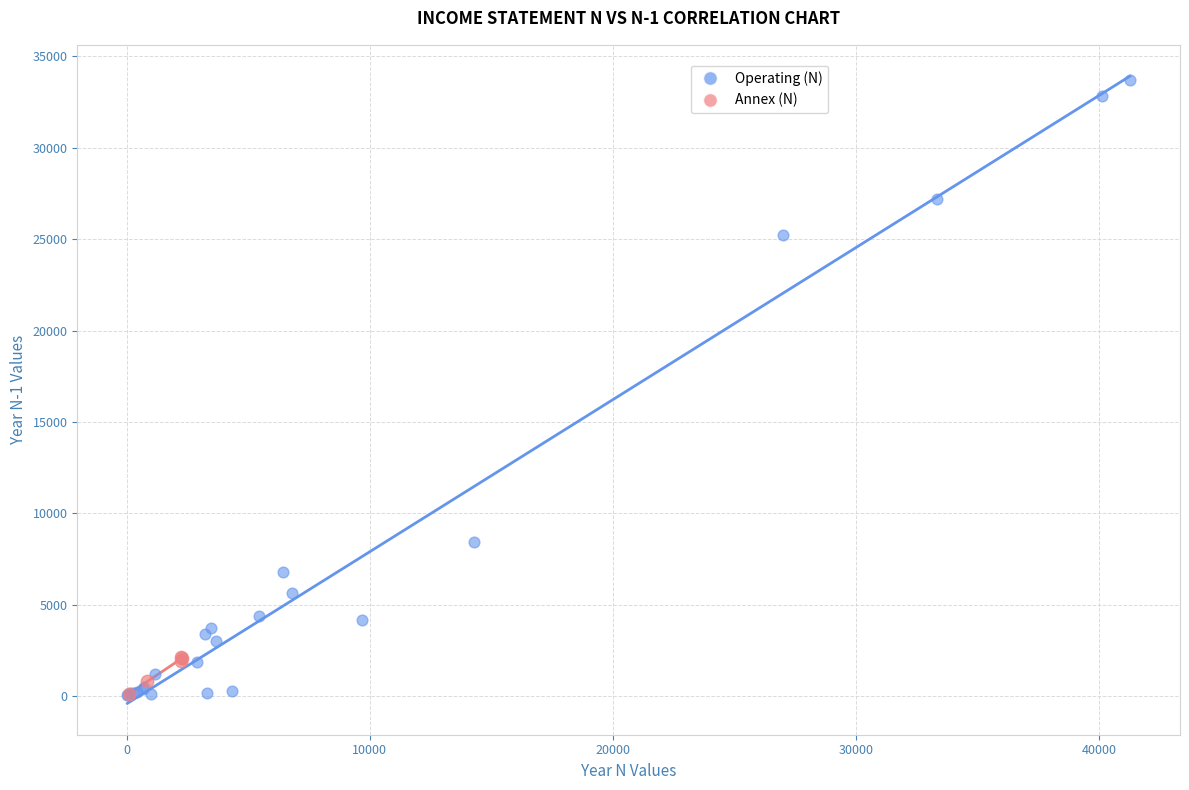

Which series has the largest Y range (max minus min)?

Operating (N)